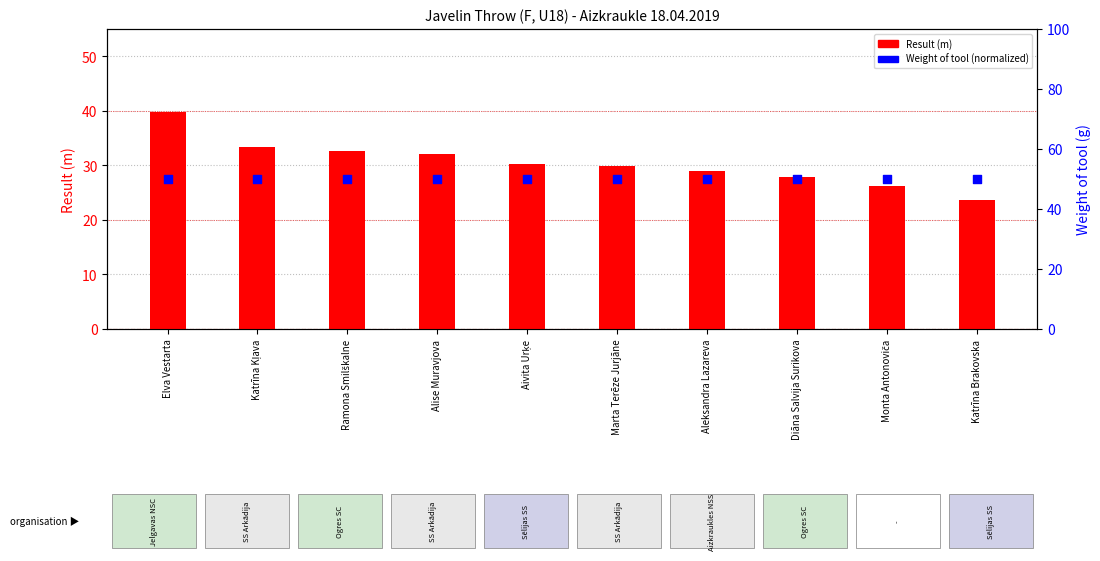

Which series contains the highest Y value?

Weight of tool (normalized)